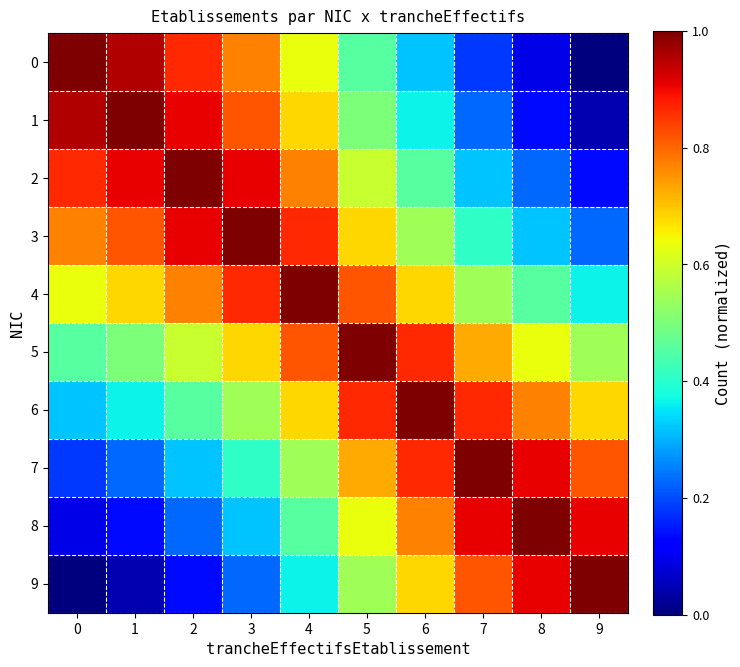

Reading left to right, extract all data points from this chart.

0: 0=1.0	1=1.0	2=0.9	3=0.8	4=0.6	5=0.5	6=0.3	7=0.2	8=0.1	9=0.0
1: 0=1.0	1=1.0	2=0.9	3=0.8	4=0.7	5=0.5	6=0.4	7=0.2	8=0.1	9=0.0
2: 0=0.9	1=0.9	2=1.0	3=0.9	4=0.8	5=0.6	6=0.5	7=0.3	8=0.2	9=0.1
3: 0=0.8	1=0.8	2=0.9	3=1.0	4=0.9	5=0.7	6=0.5	7=0.4	8=0.3	9=0.2
4: 0=0.6	1=0.7	2=0.8	3=0.9	4=1.0	5=0.8	6=0.7	7=0.5	8=0.5	9=0.4
5: 0=0.5	1=0.5	2=0.6	3=0.7	4=0.8	5=1.0	6=0.9	7=0.7	8=0.6	9=0.5
6: 0=0.3	1=0.4	2=0.5	3=0.5	4=0.7	5=0.9	6=1.0	7=0.9	8=0.8	9=0.7
7: 0=0.2	1=0.2	2=0.3	3=0.4	4=0.5	5=0.7	6=0.9	7=1.0	8=0.9	9=0.8
8: 0=0.1	1=0.1	2=0.2	3=0.3	4=0.5	5=0.6	6=0.8	7=0.9	8=1.0	9=0.9
9: 0=0.0	1=0.0	2=0.1	3=0.2	4=0.4	5=0.5	6=0.7	7=0.8	8=0.9	9=1.0